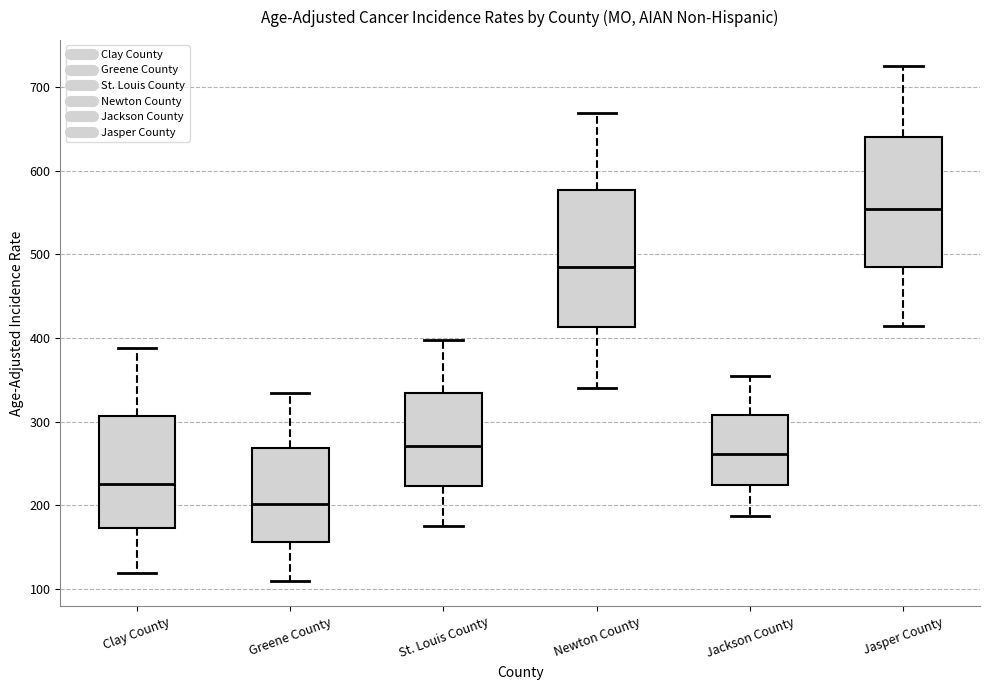

Which box's median line is the lowest?

Greene County